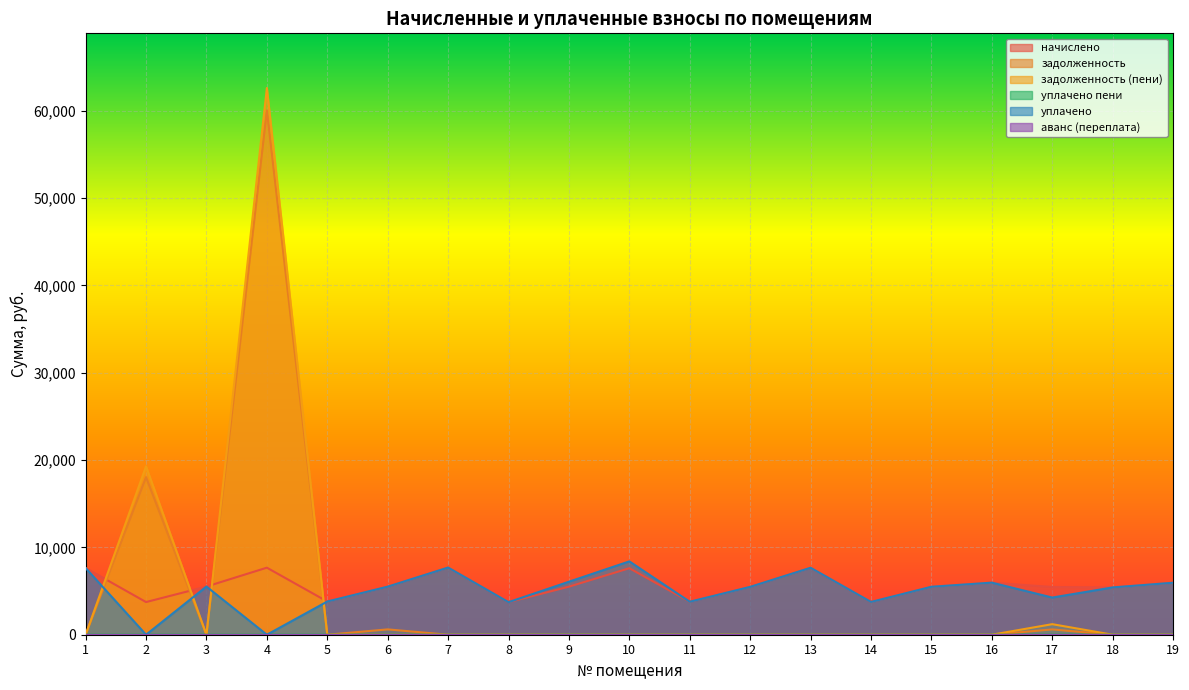

At which label is уплачено пени closest to 3?

1